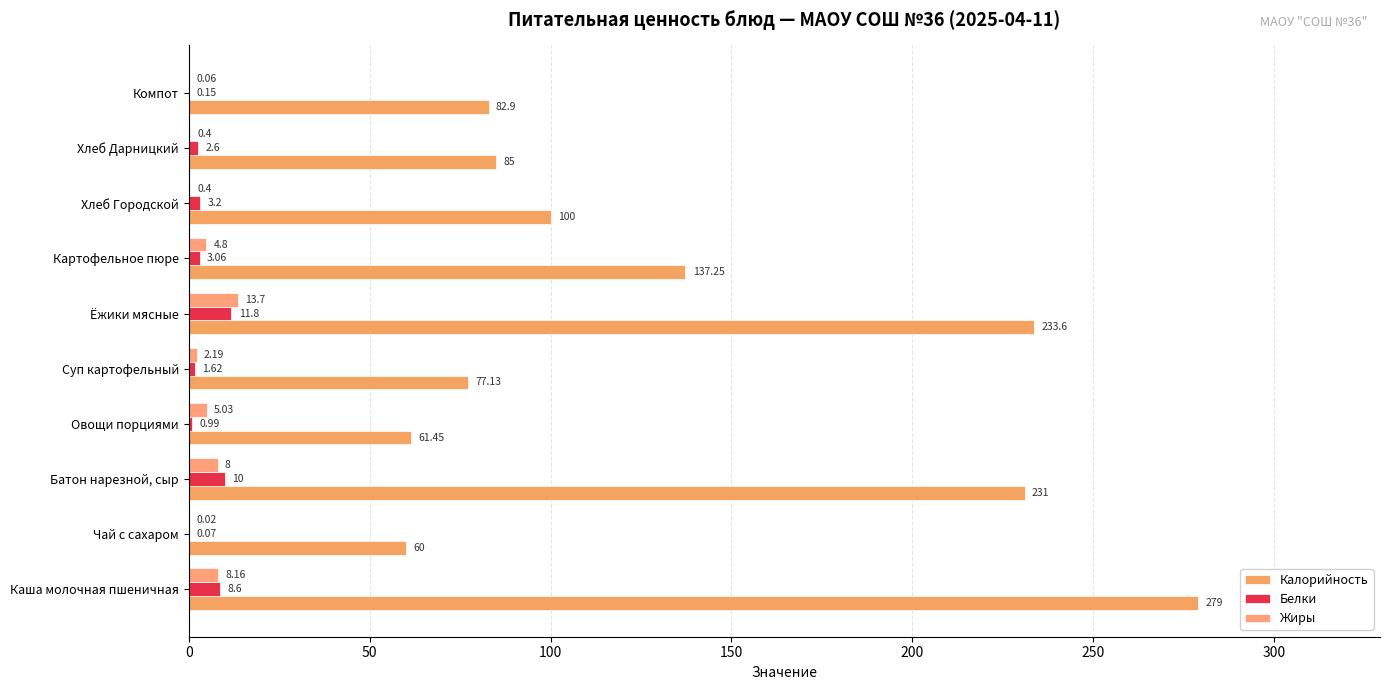

Count the number of data series in this chart.

3